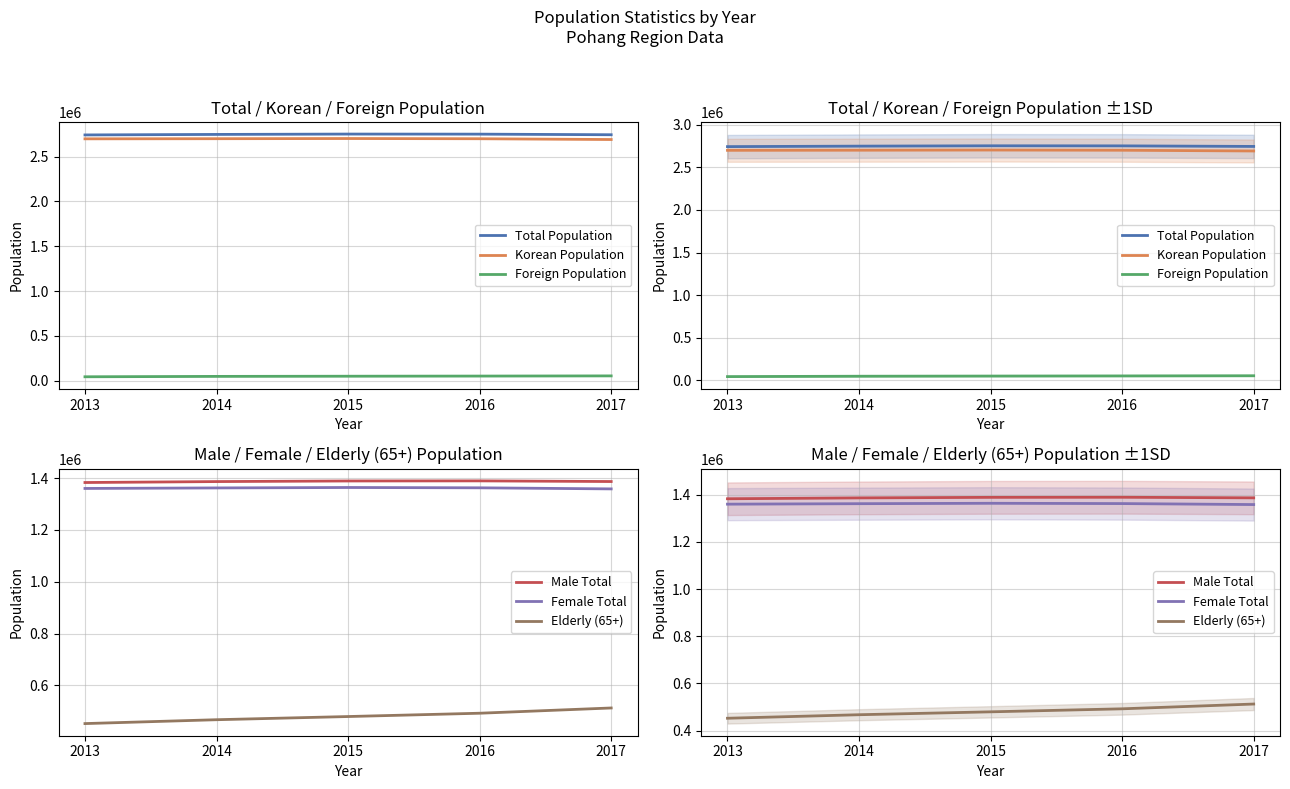

True or false: Foreign Population has a value of 20255 at 2016.

False